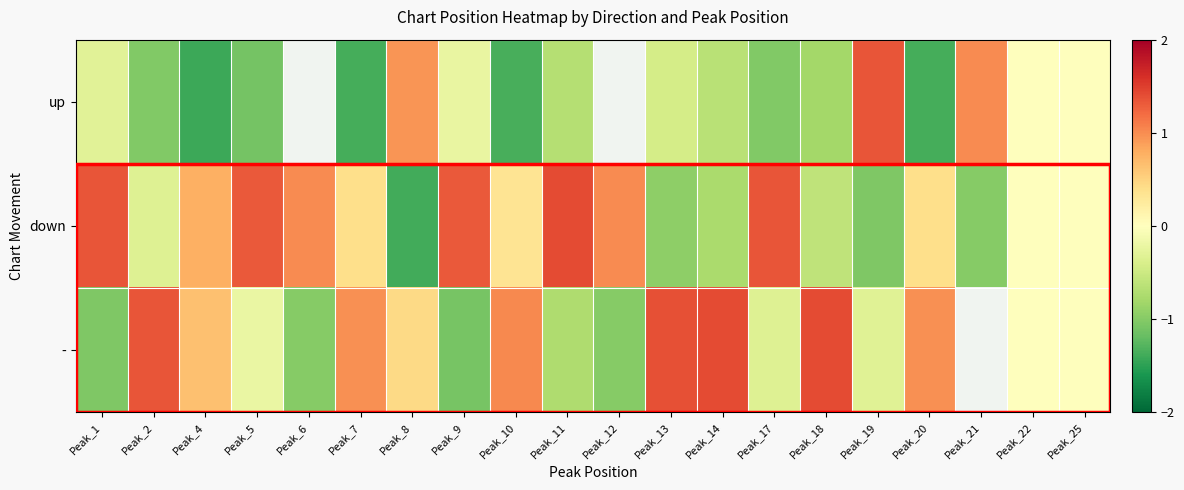

The up series shows -2.2 at Peak_4. True or false?

False